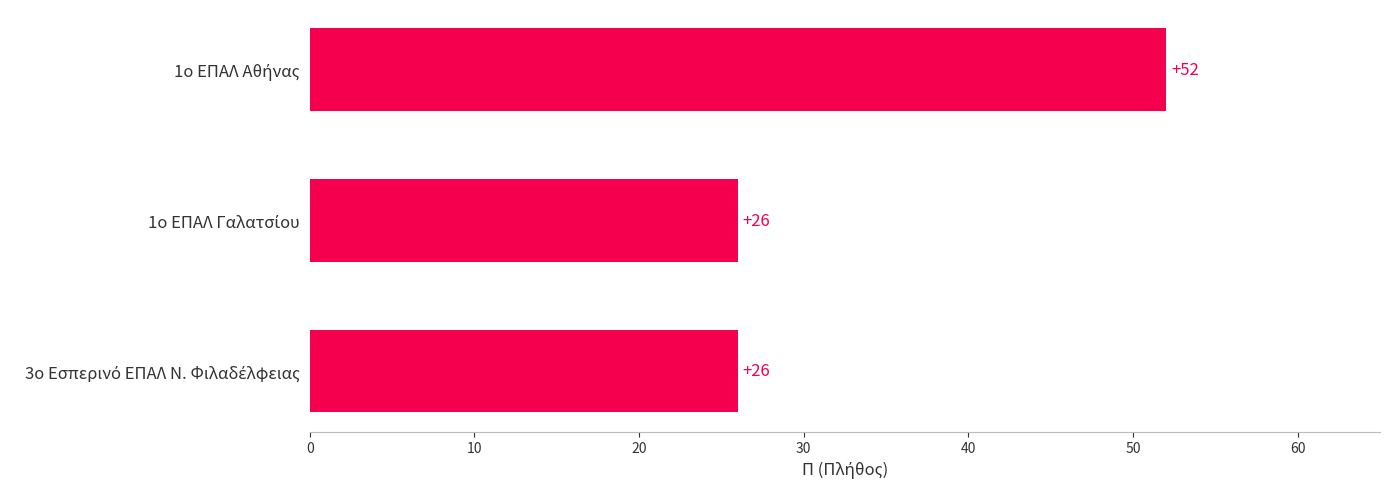

How many values exceed 26?

1